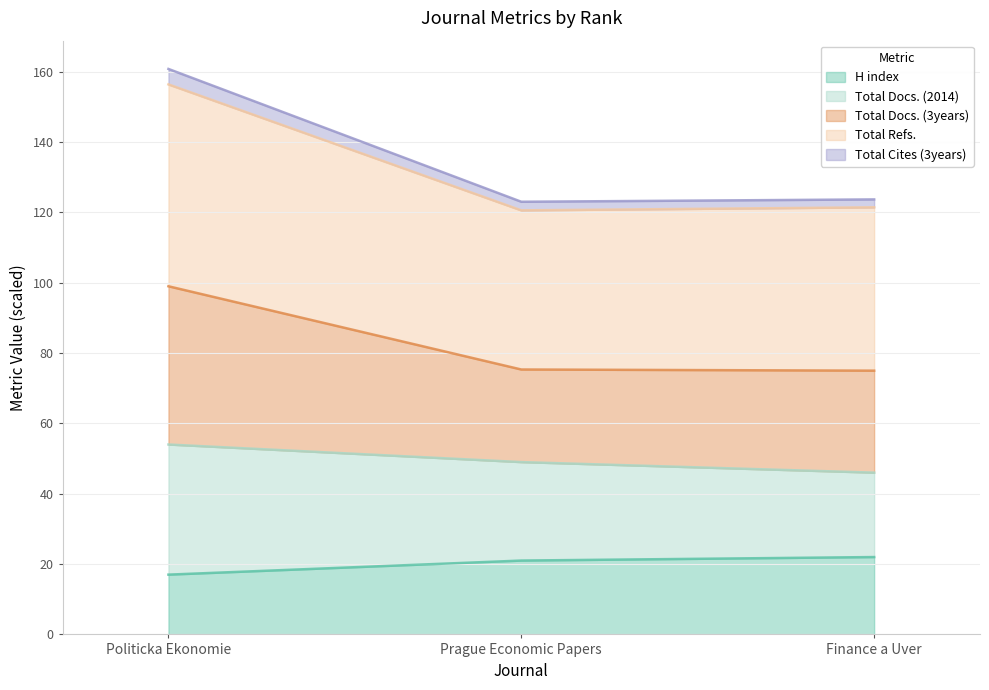

What is the label of the 2nd point from the left?

Prague Economic Papers